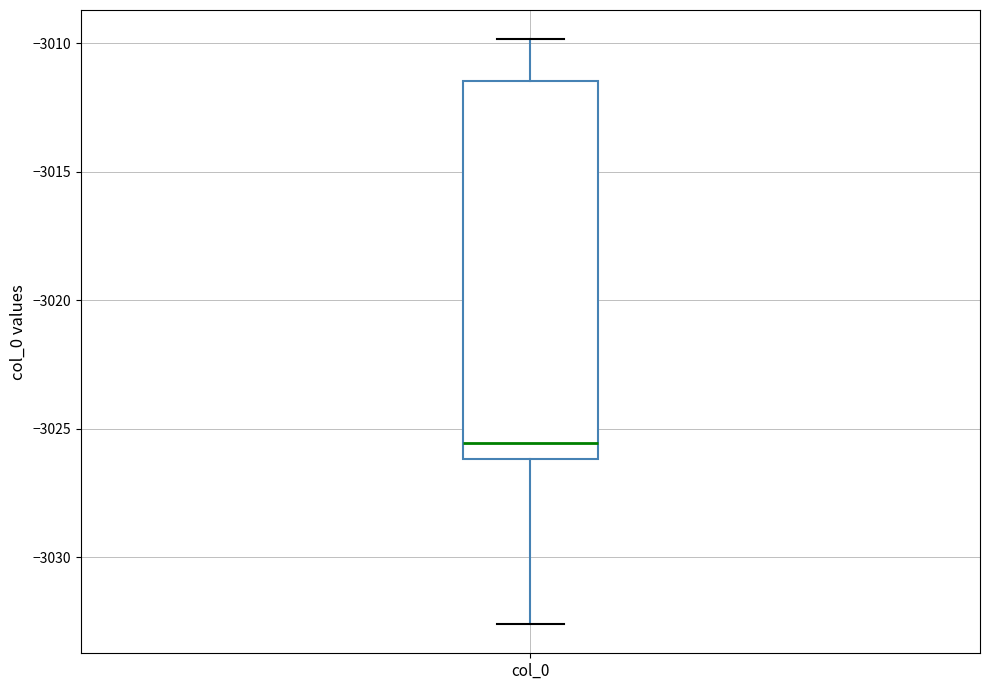

Transcribe this box plot: give where the median line is, the range the box spans, and where the two whiskers end, as read against the y-axis. The values are not printed on the chart, so give them approximately, as read against the axis.

median -3025.5, box -3026.0 to -3011.5, whiskers -3032.5 to -3010.0